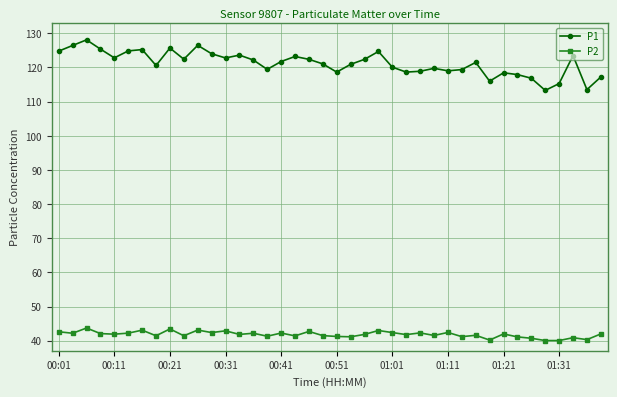

What is the value of the P2 point at the 13th from the left?

42.9